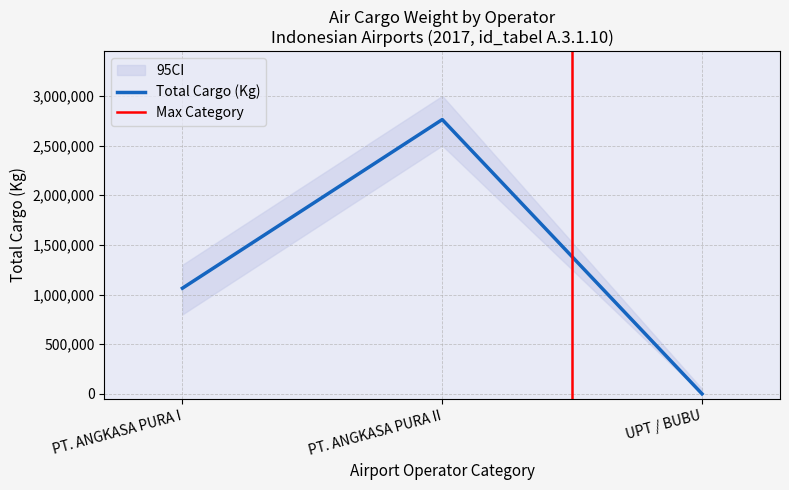

At which label does Total Cargo (Kg) reach its peak?

PT. ANGKASA PURA II